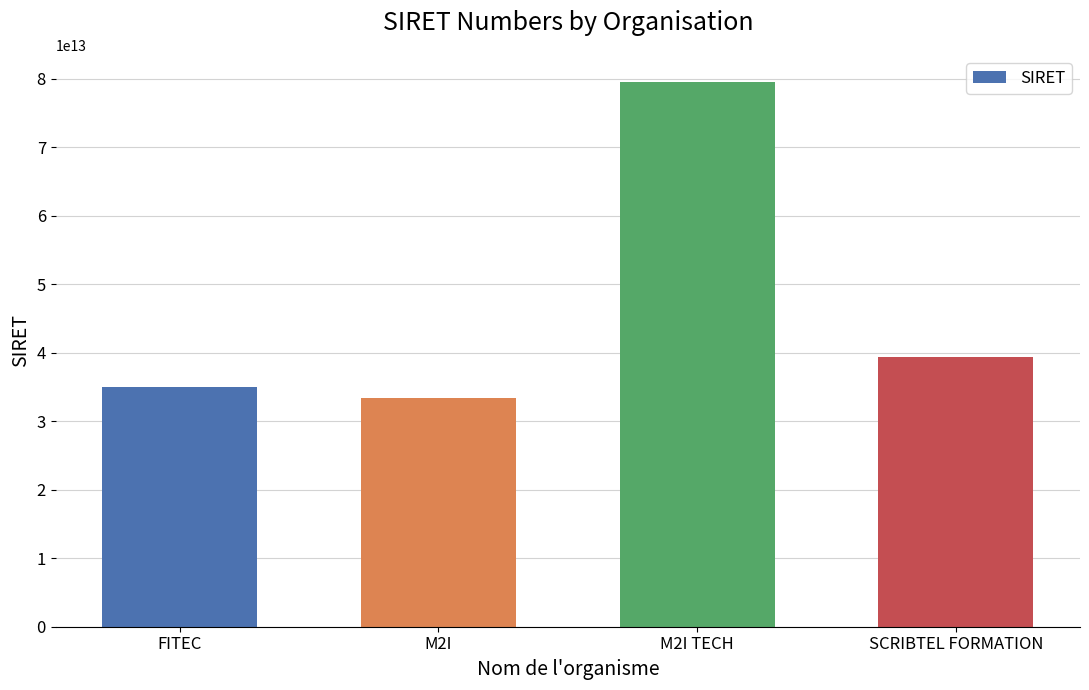

At which category does the chart reach its peak across all series?

M2I TECH